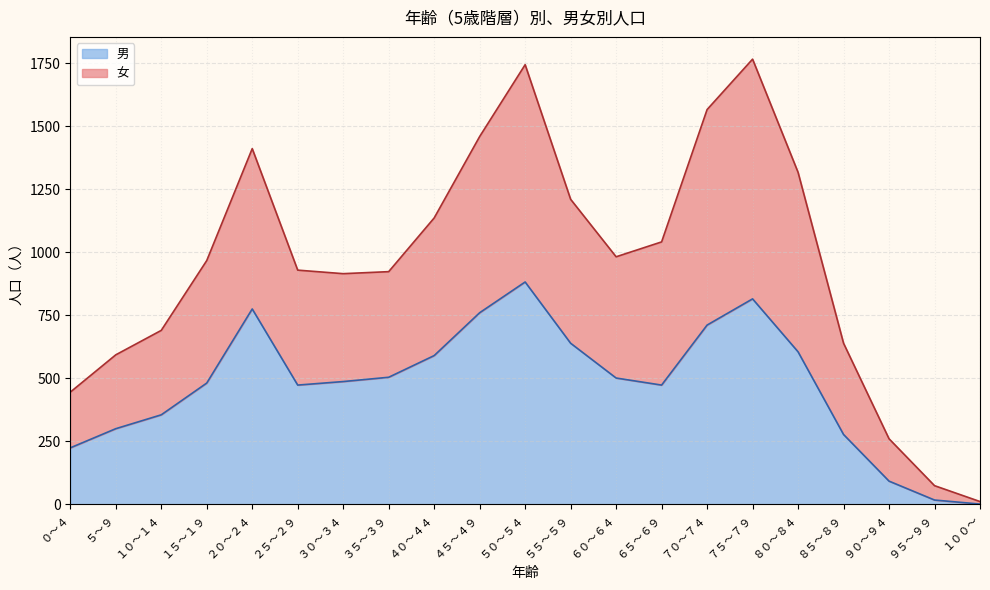

Which category has the highest value in the 女 series?

７５～７９